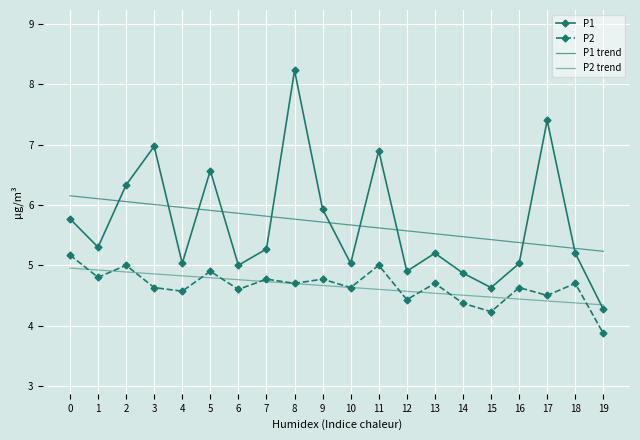

Which series changed the most between 7 and 19?

P1